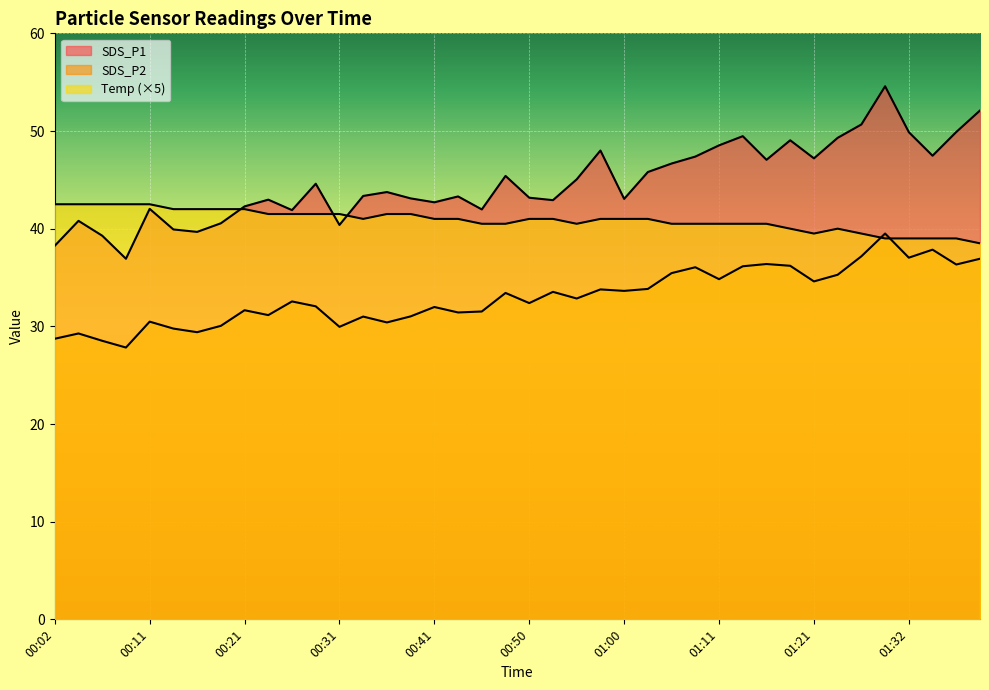

What is the value of the SDS_P1 point at the 4th from the left?

36.9